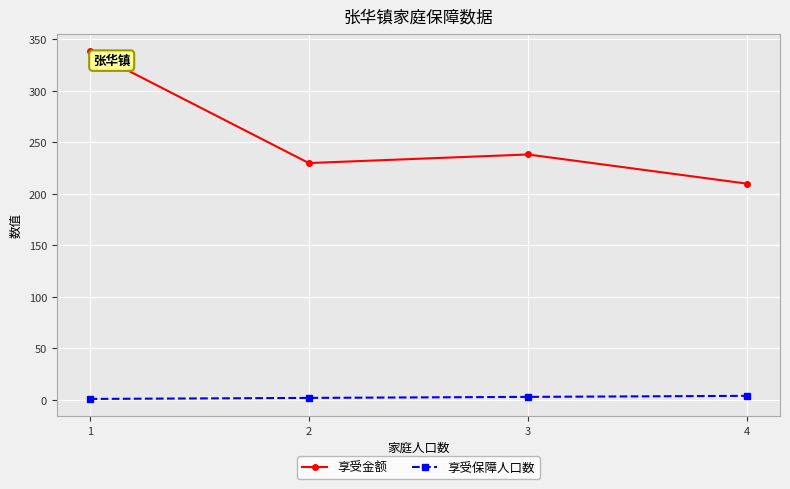

Is it true that 享受金额 equals 338.9 at 1?

True